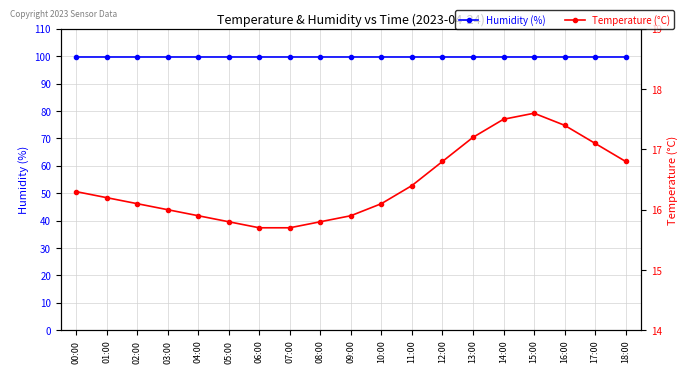

Count the number of data series in this chart.

2